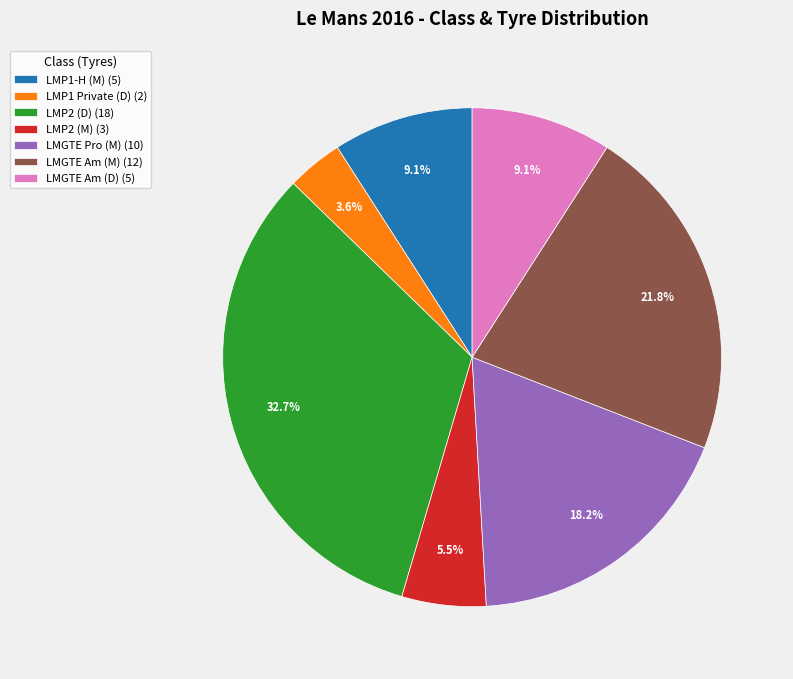

How much of the chart is everything except LMGTE Am (D) (5)?

90.9%